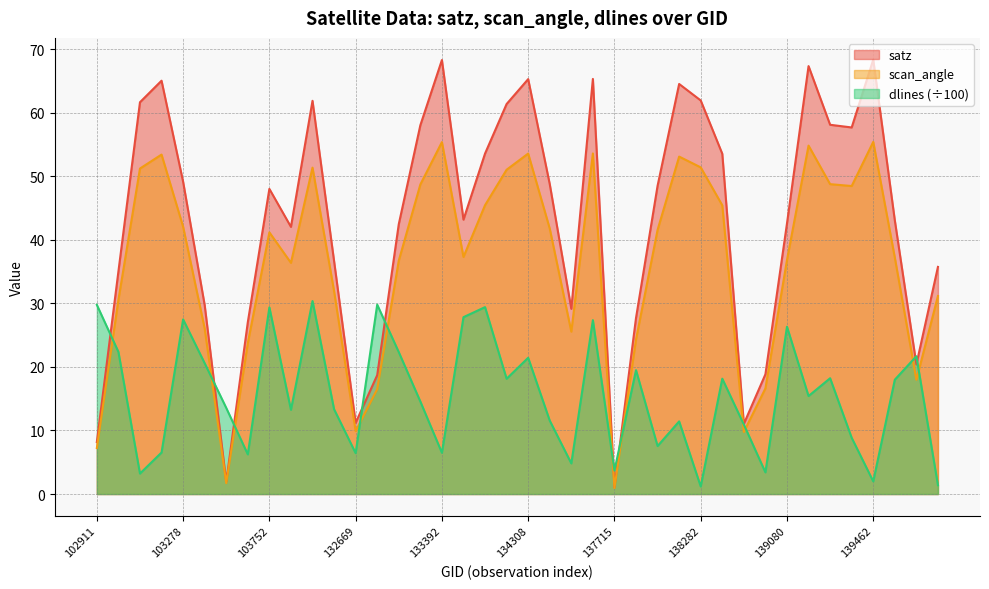

How many interior local valleys does the dlines series have?

13